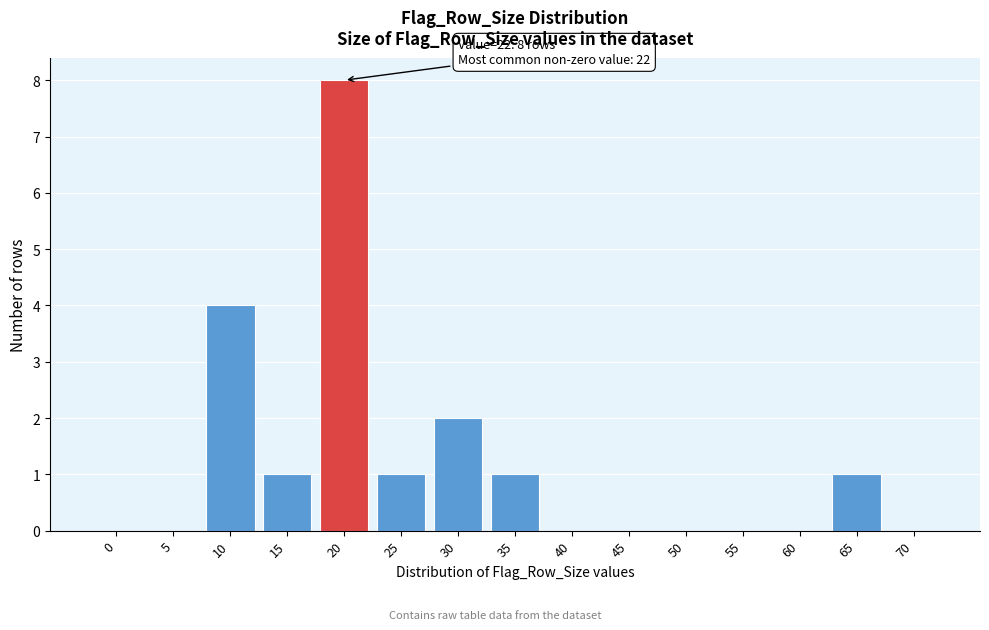

Reading right to left, what are all the values shown in this chart?

70=0	65=1	60=0	55=0	50=0	45=0	40=0	35=1	30=2	25=1	20=8	15=1	10=4	5=0	0=0